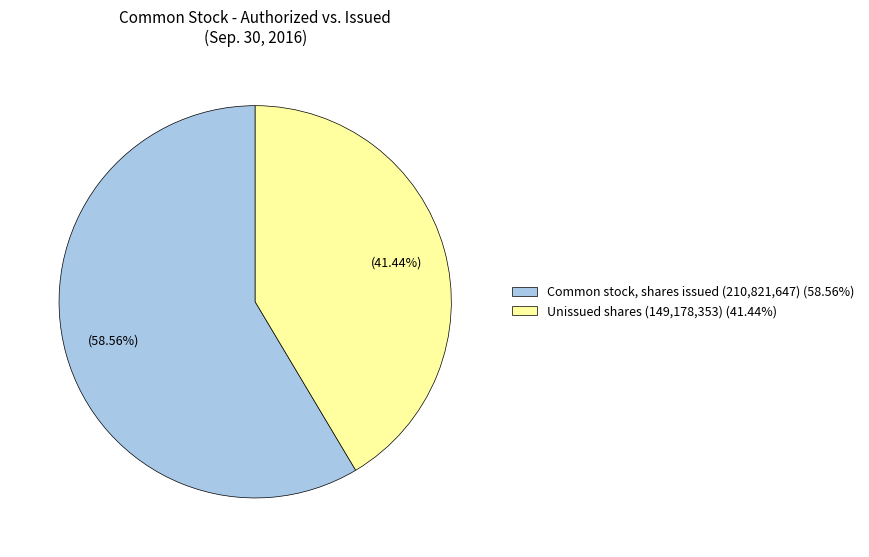

How many segments does this pie chart have?

2